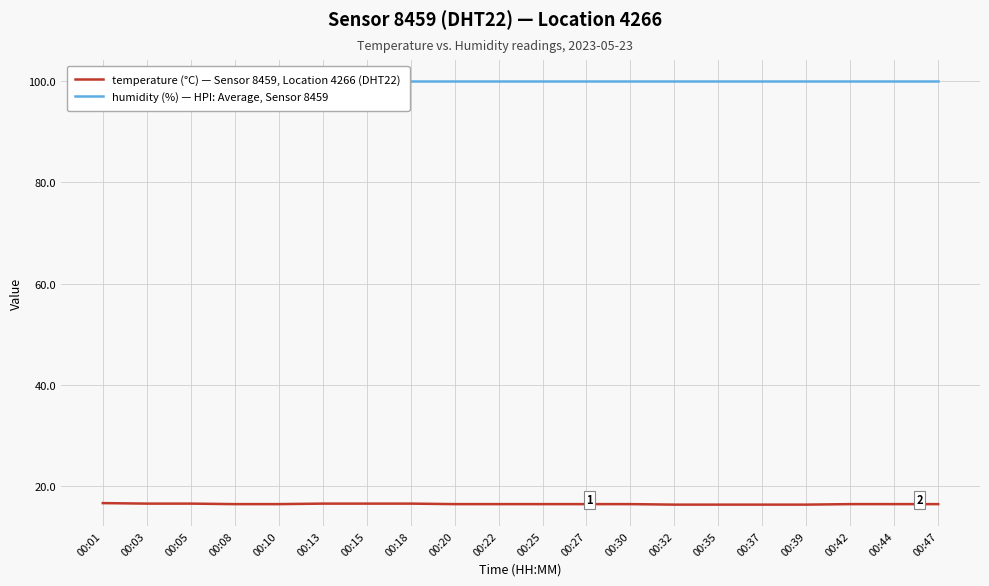

True or false: temperature (°C) — Sensor 8459, Location 4266 (DHT22) and humidity (%) — HPI: Average, Sensor 8459 intersect in this chart.

False